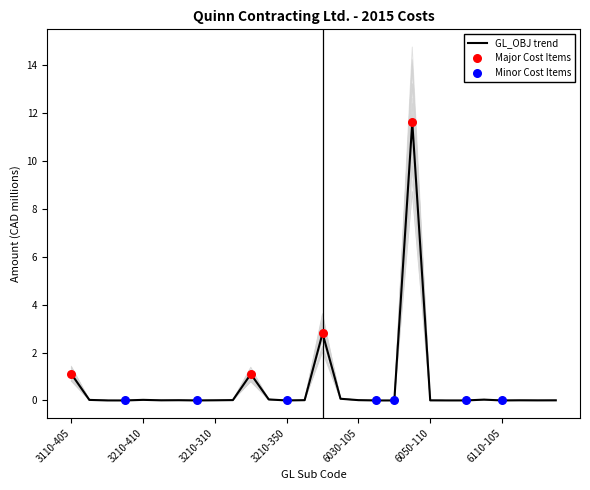

Which has a higher value, 6020-115 or 6100-105?

6020-115